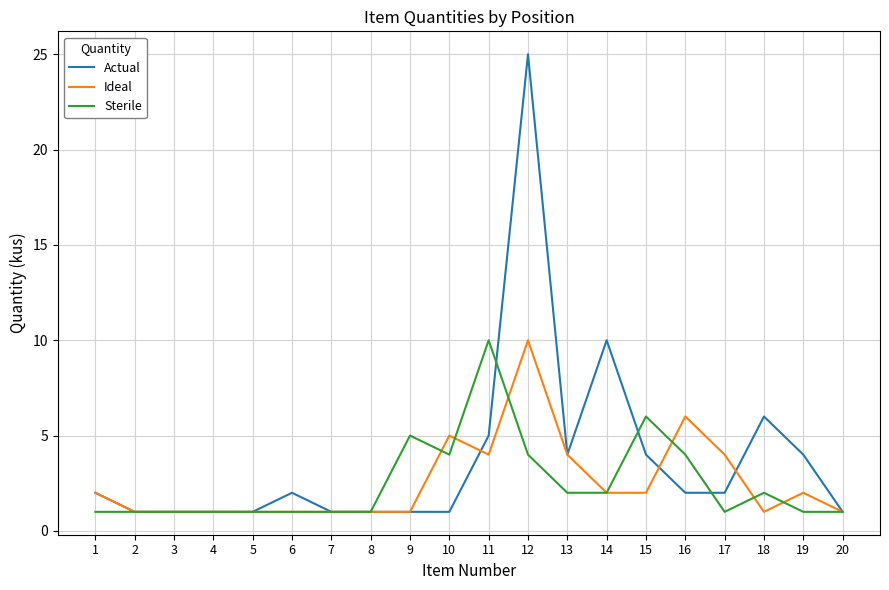

What is the maximum value shown in the chart?

25